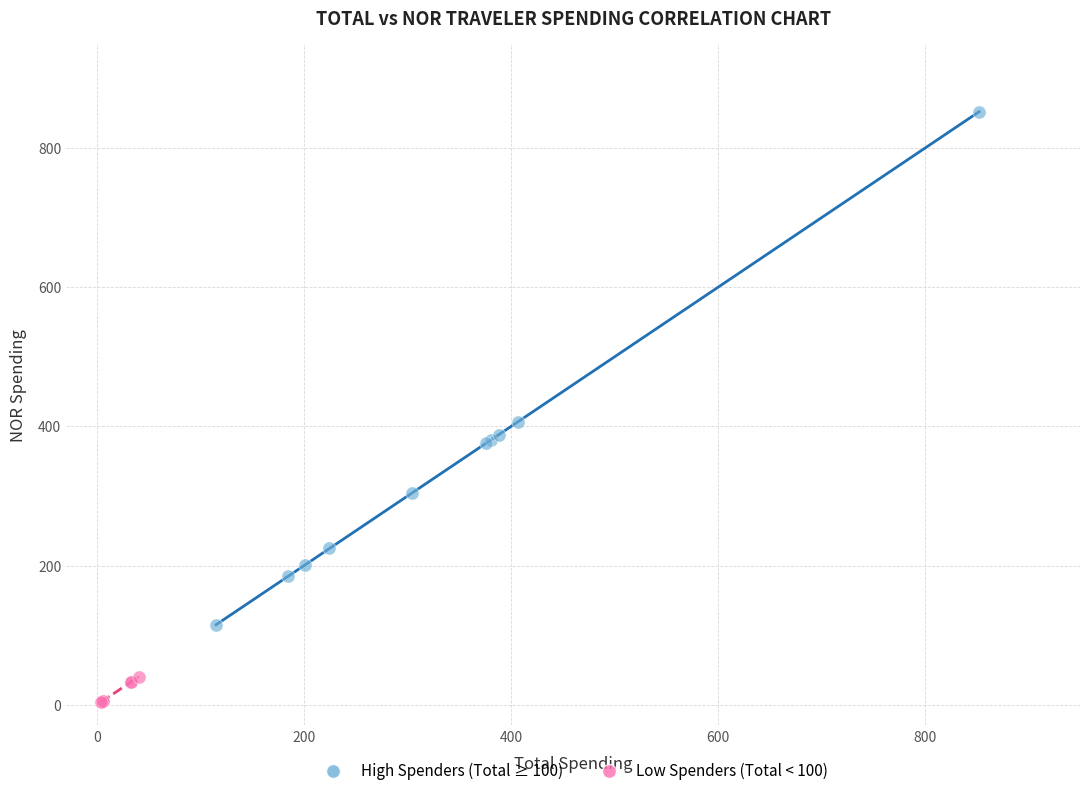

Which series has the largest Y range (max minus min)?

High Spenders (Total ≥ 100)